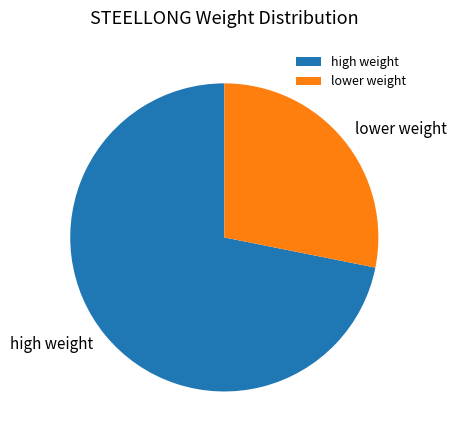

Which category has the biggest portion of the pie?

high weight